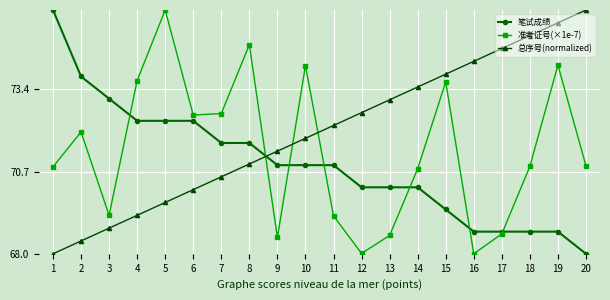

Rank the categories by 总序号(normalized) value from highest to lowest.

20, 19, 18, 17, 16, 15, 14, 13, 12, 11, 10, 9, 8, 7, 6, 5, 4, 3, 2, 1